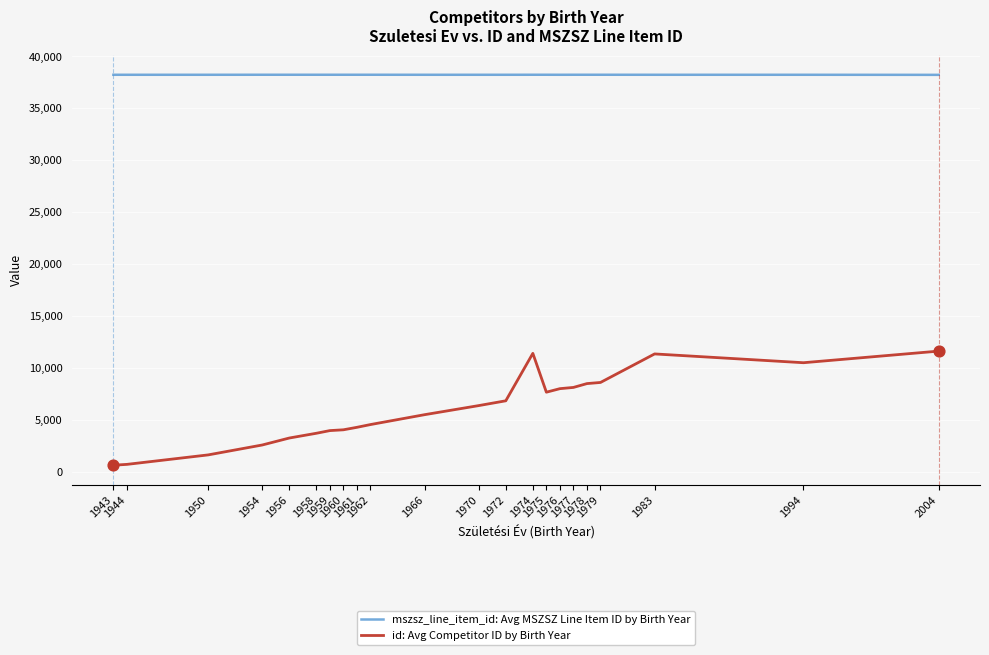

What are all the series names shown in the legend?

mszsz_line_item_id: Avg MSZSZ Line Item ID by Birth Year, id: Avg Competitor ID by Birth Year